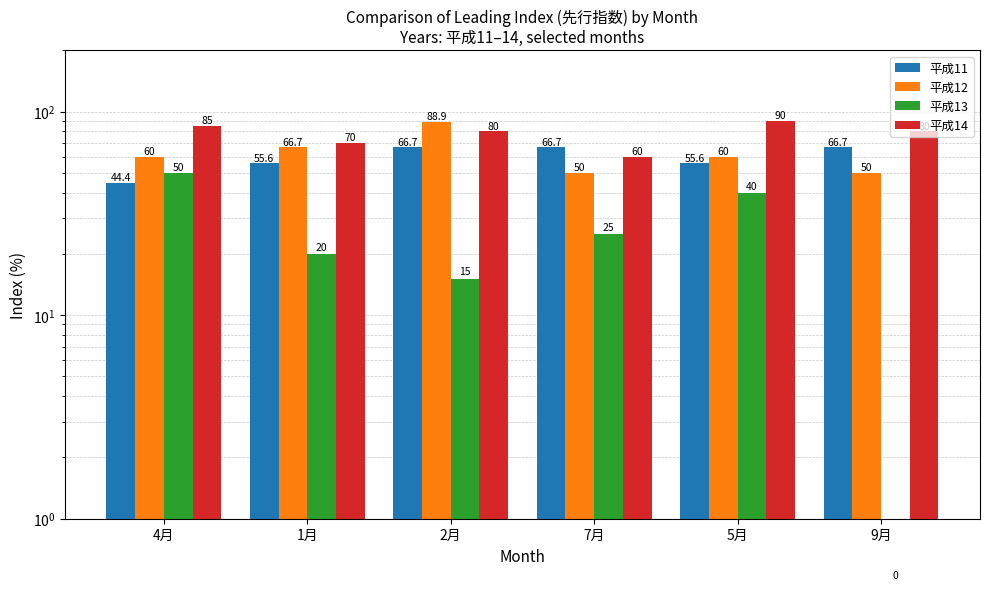

At which label does 平成14 reach its minimum?

7月